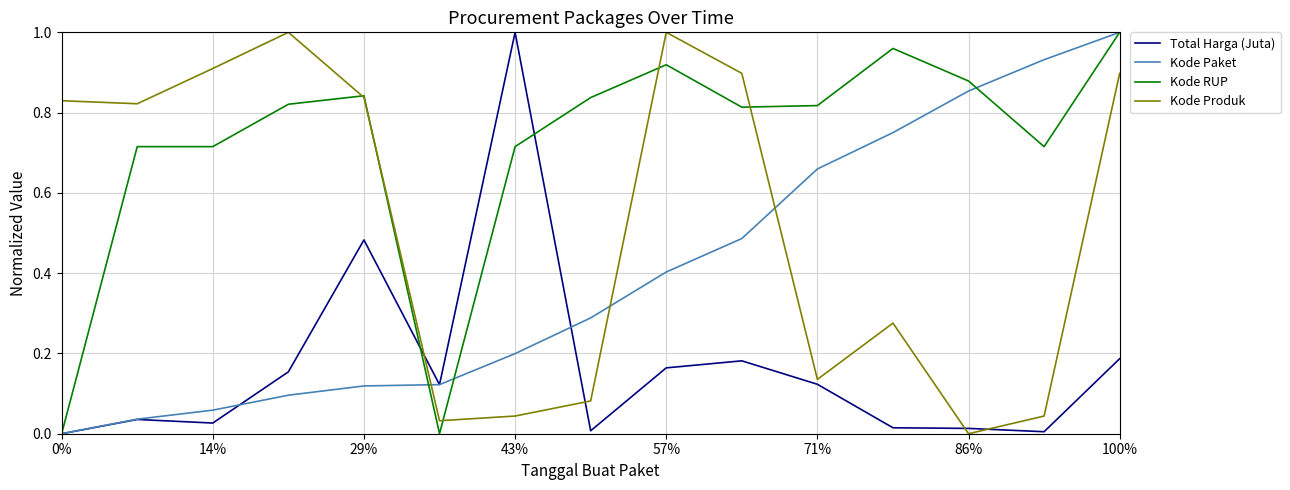

List the series in order of their overall mean, lowest first.

Total Harga (Juta), Kode Paket, Kode Produk, Kode RUP